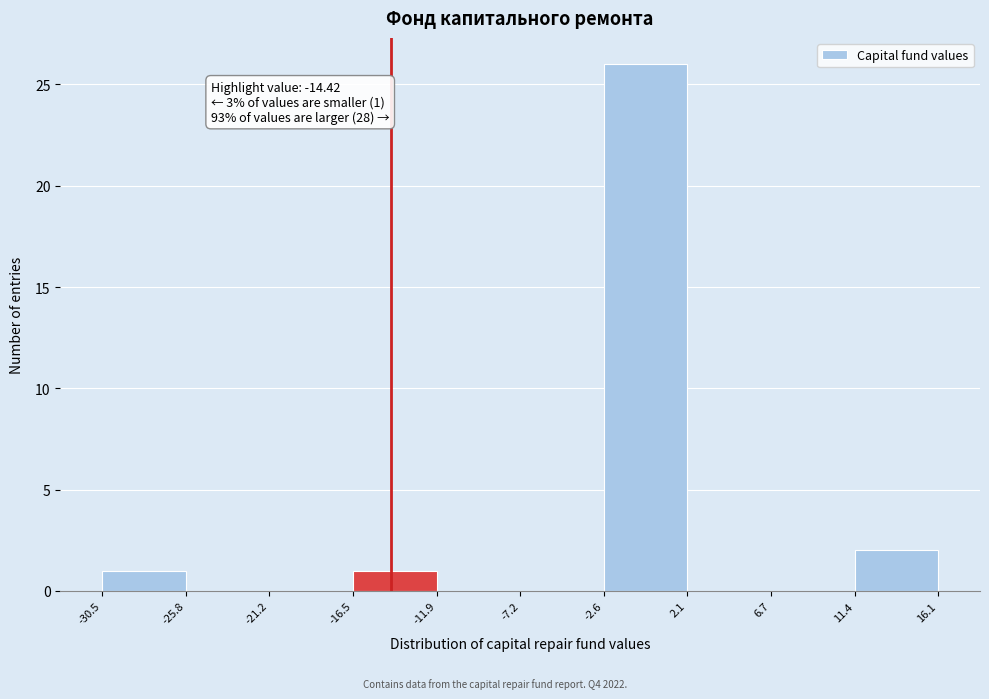

Over which range of the x-axis is the bar tallest?

-2.6 to 2.1